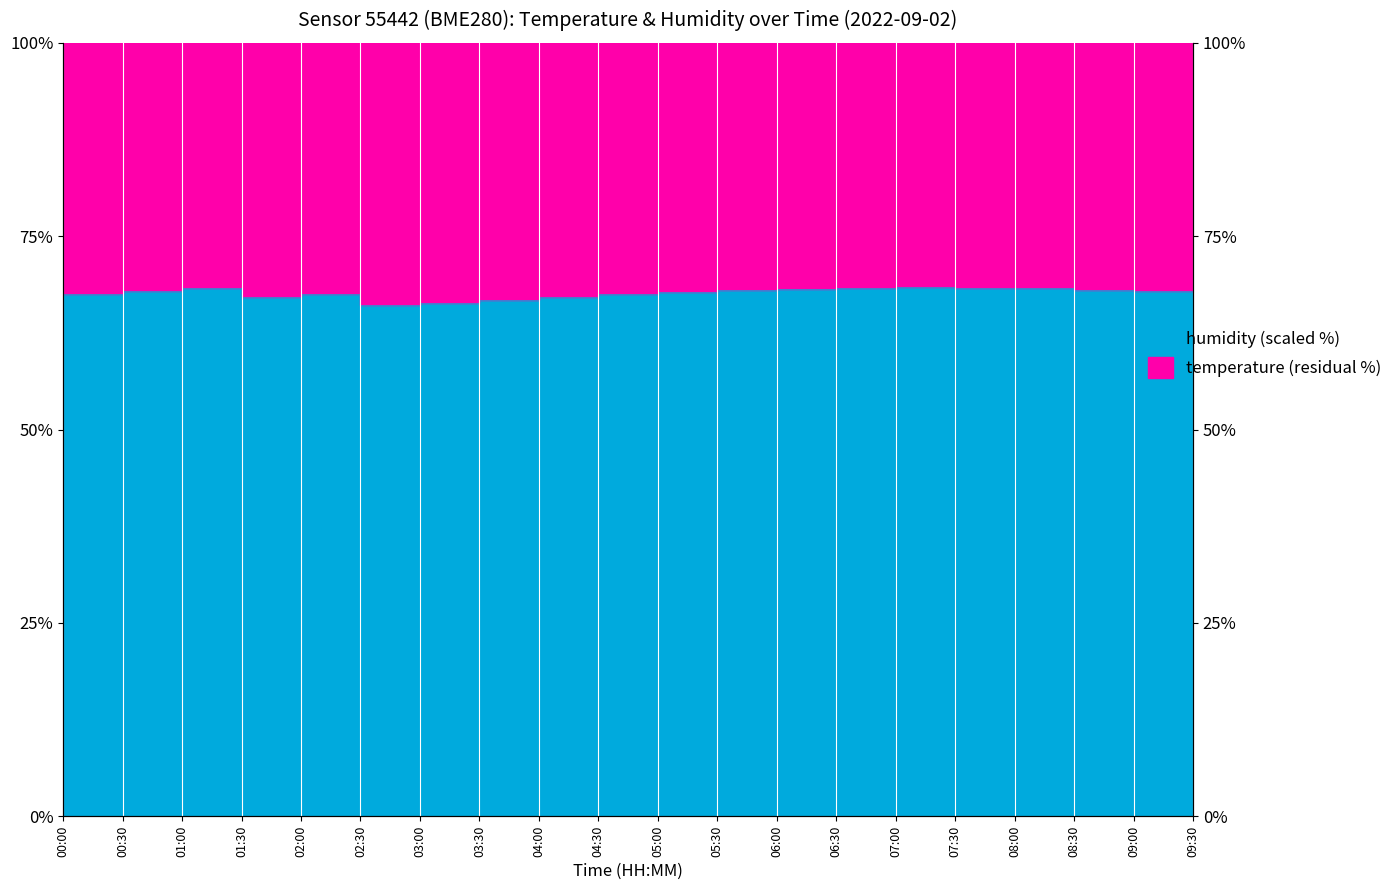

What is the label of the 4th point from the left?

01:30